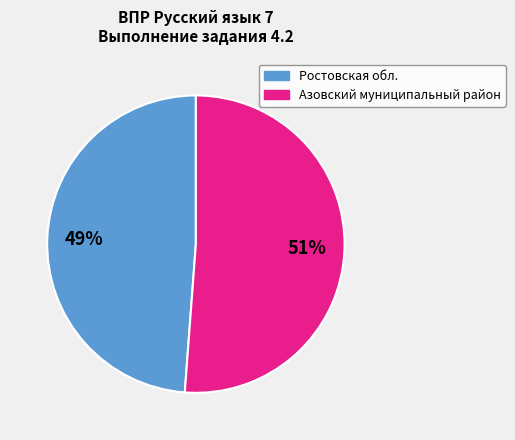

How many slices are in this pie chart?

2